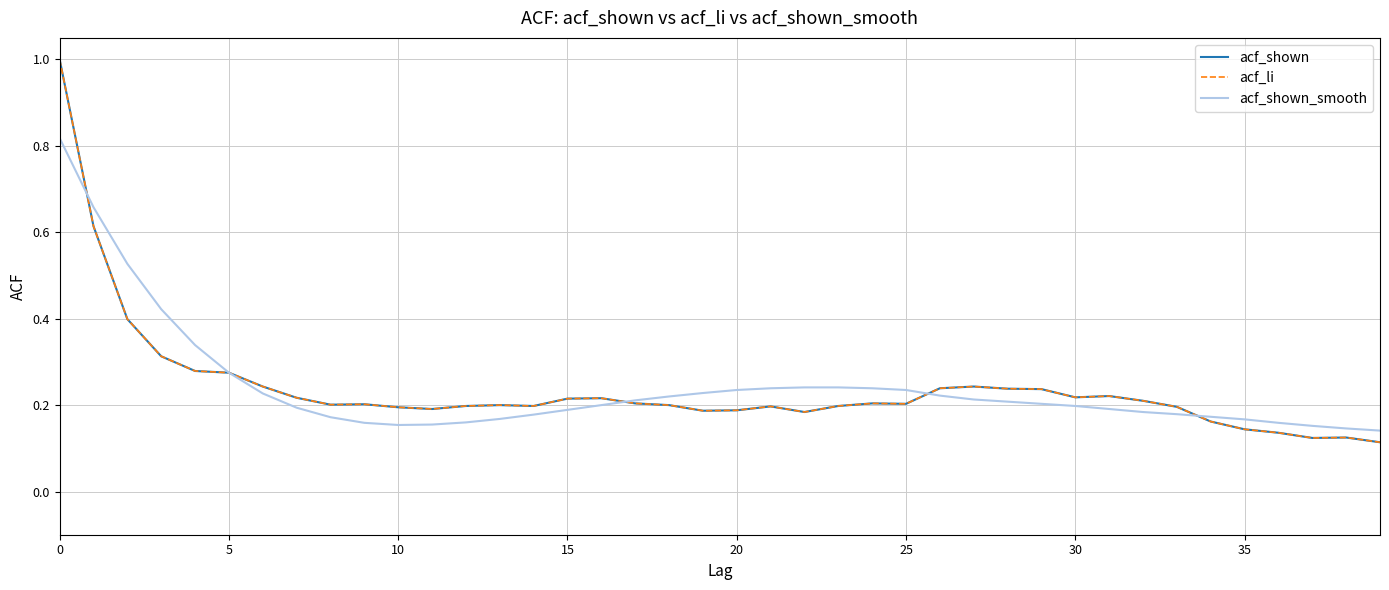

Is this an area chart (filled region under the line)?

No